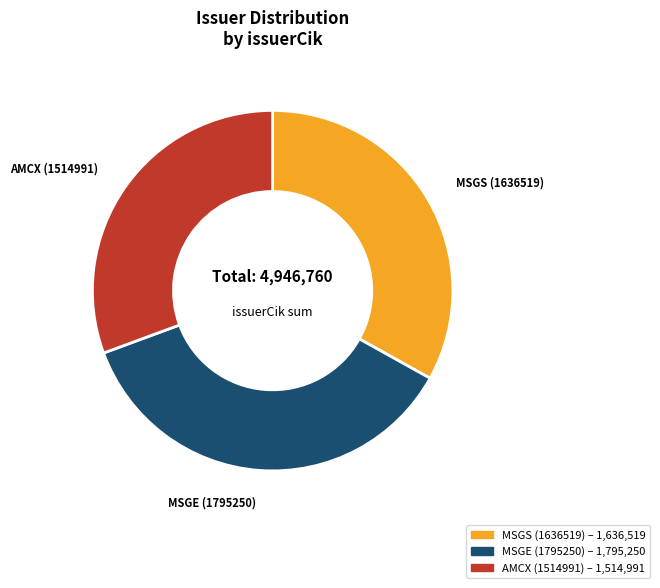

Is AMCX (1514991) the majority of the pie?

No